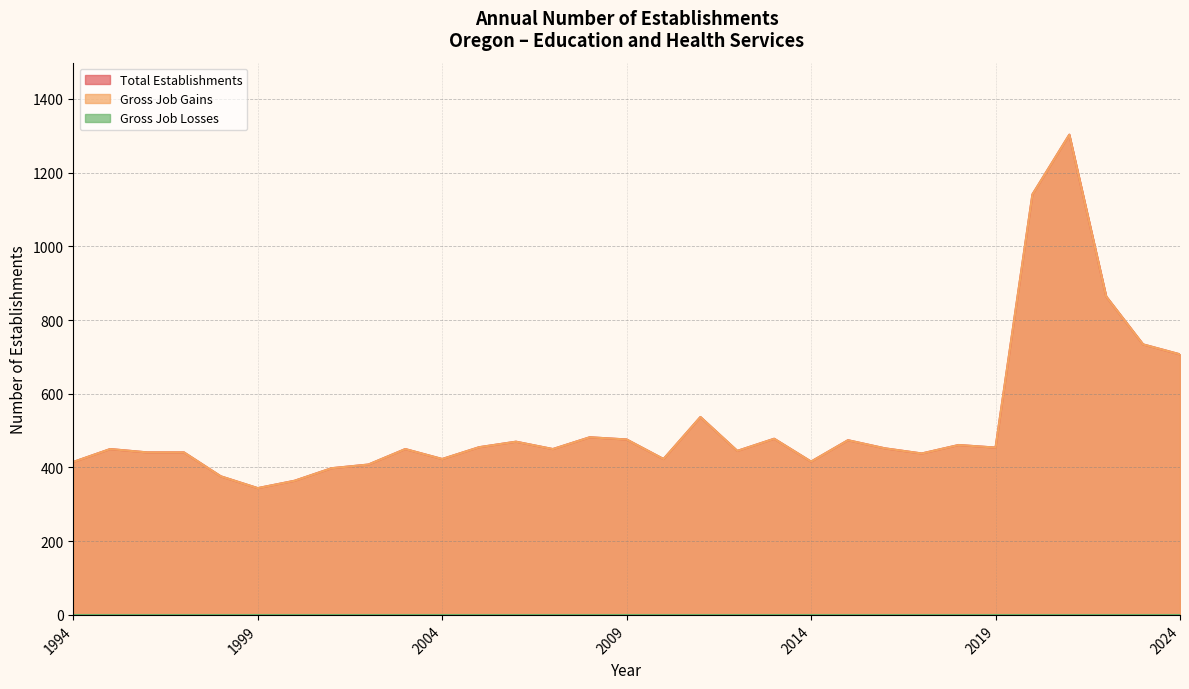

What is the average value of the Gross Job Gains series?

522